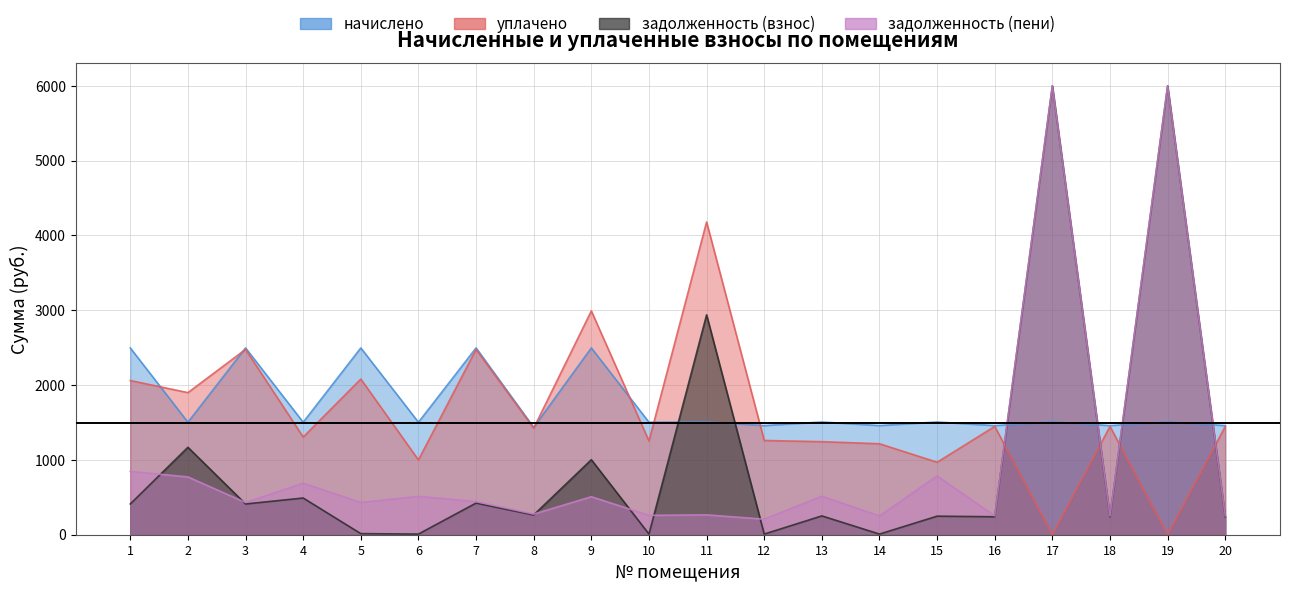

How many data points in уплачено are above 1447?

10